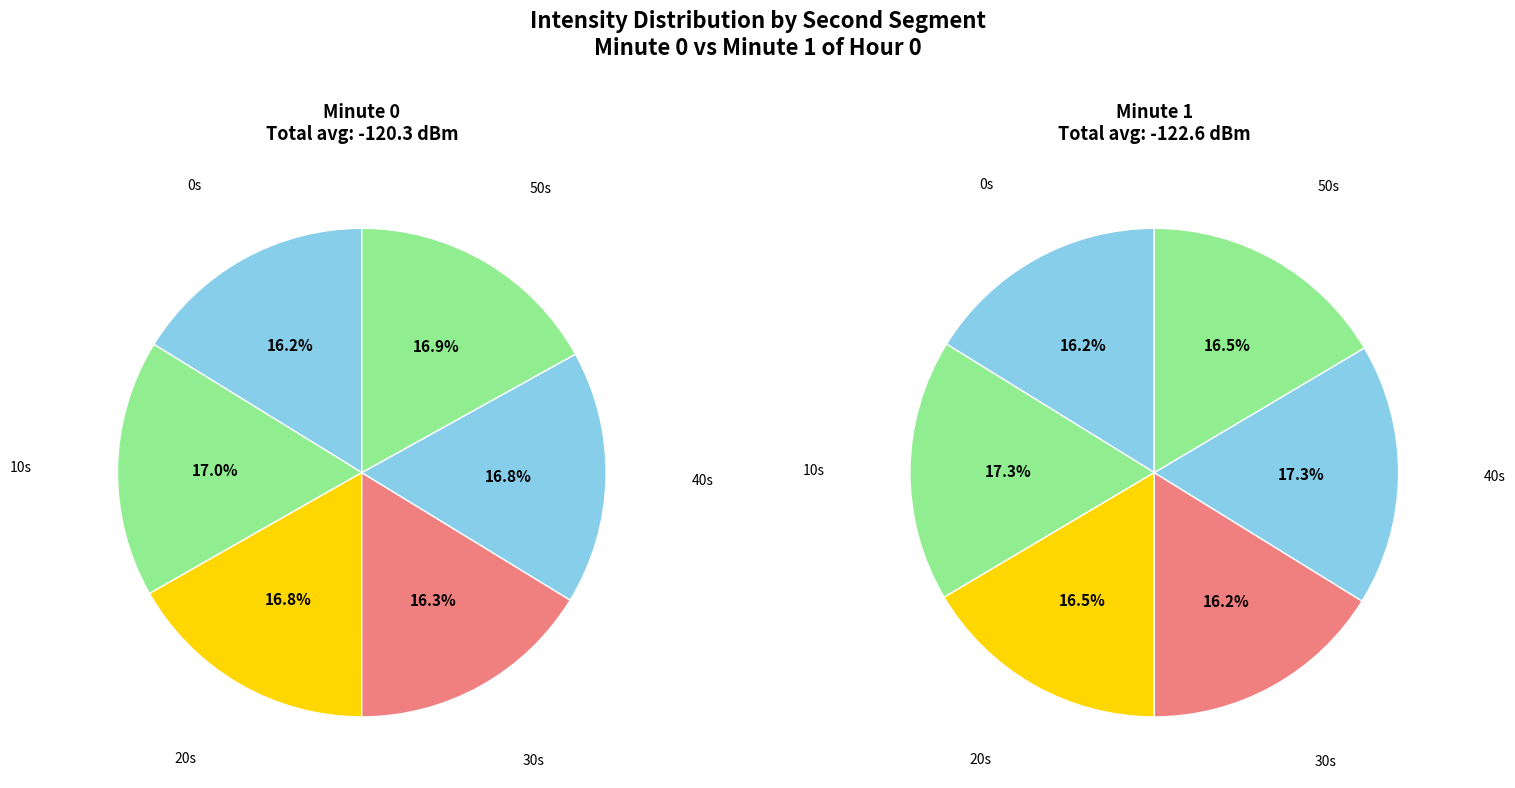

Is it true that 5 is 24% of the pie?

False